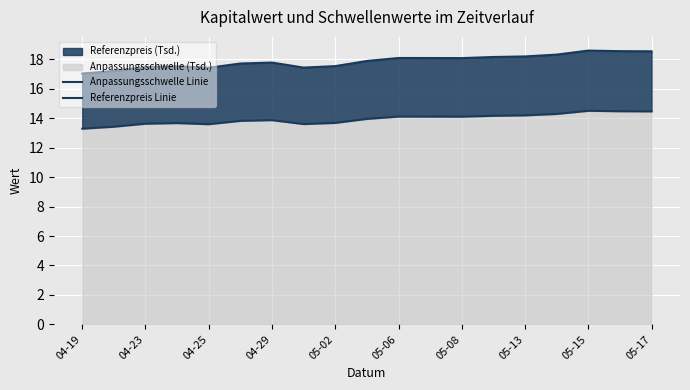

What is the spread (max minus min) of values at 05-17?

4.1